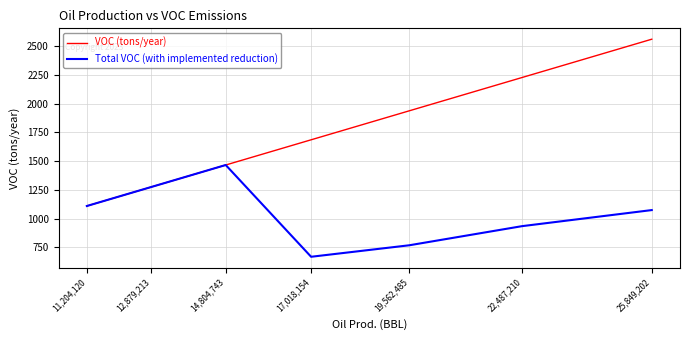

What position from the left is 12,879,213?

2